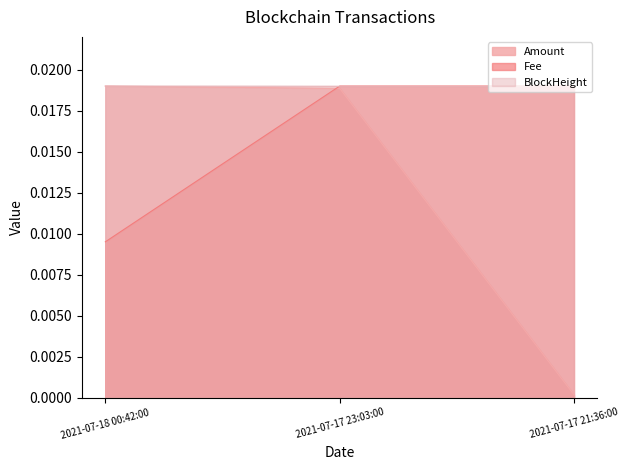

The value of Nonce at 2021-07-17 21:36:00 is 0.0. True or false?

False